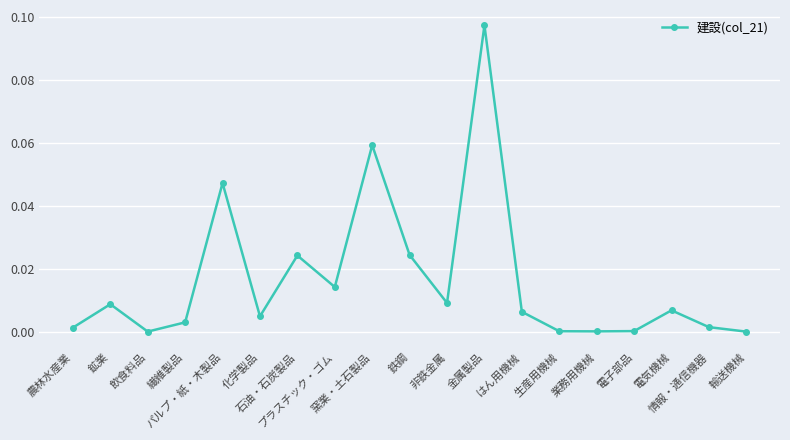

What is the change in value from 窯業・土石製品 to 非鉄金属?

-0.1